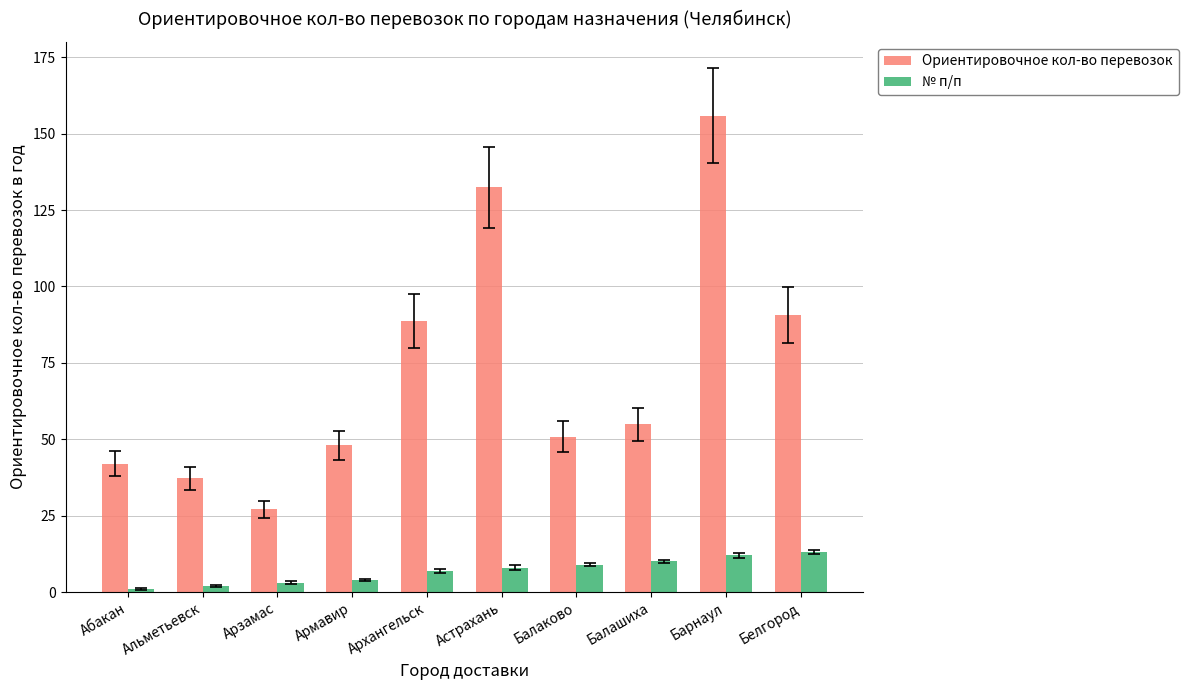

What is the difference between the № п/п values at Архангельск and Абакан?

6.0